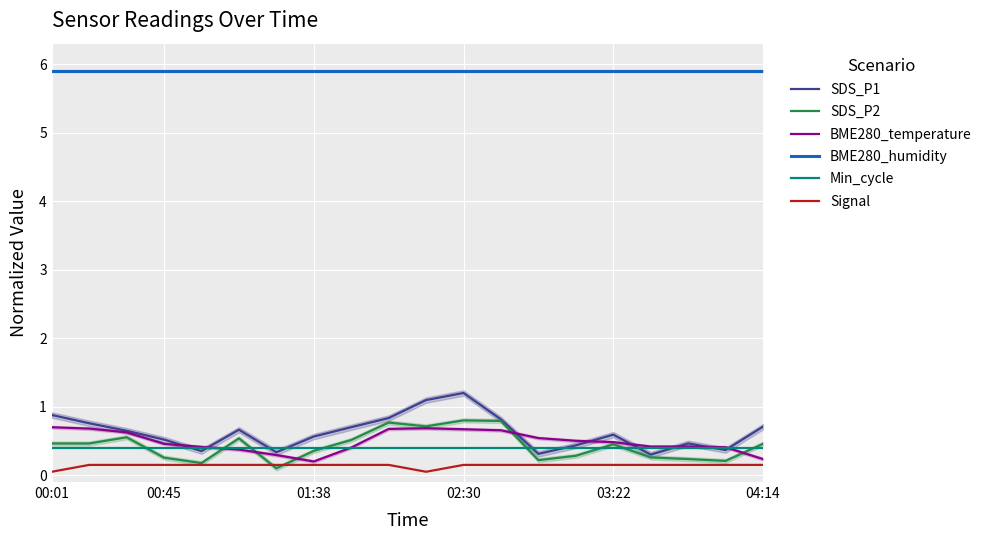

Which has a higher value, 00:01 or 14?

00:01